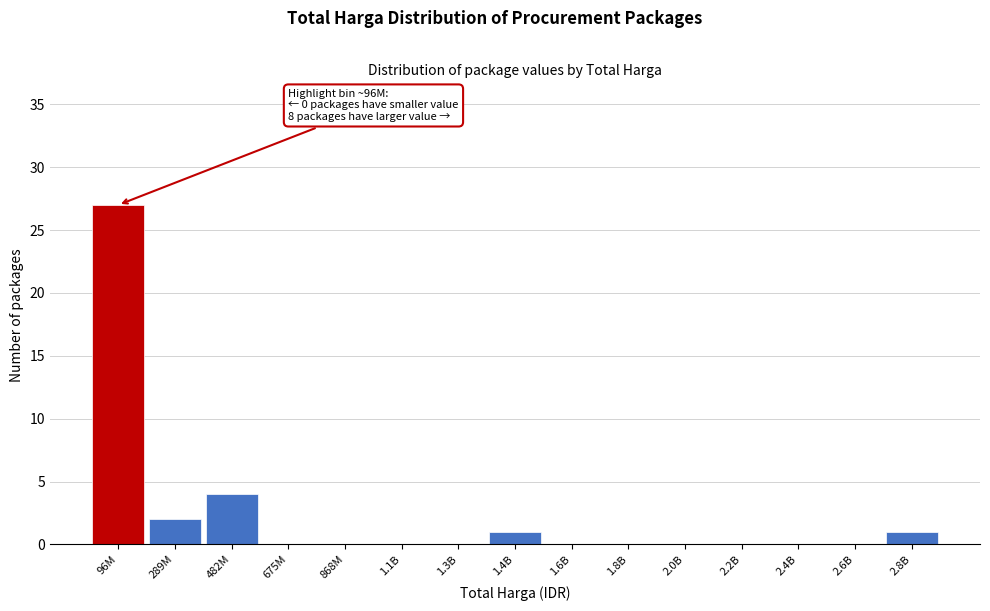

Reading left to right, what are all the values shown in this chart?

96M=27	289M=2	482M=4	675M=0	868M=0	1.1B=0	1.3B=0	1.4B=1	1.6B=0	1.8B=0	2.0B=0	2.2B=0	2.4B=0	2.6B=0	2.8B=1